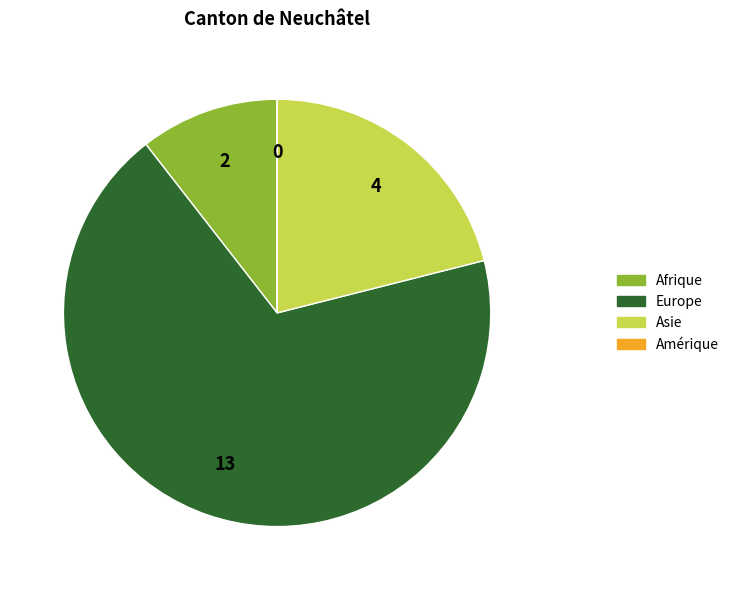

Is it true that Europe is 68% of the pie?

True